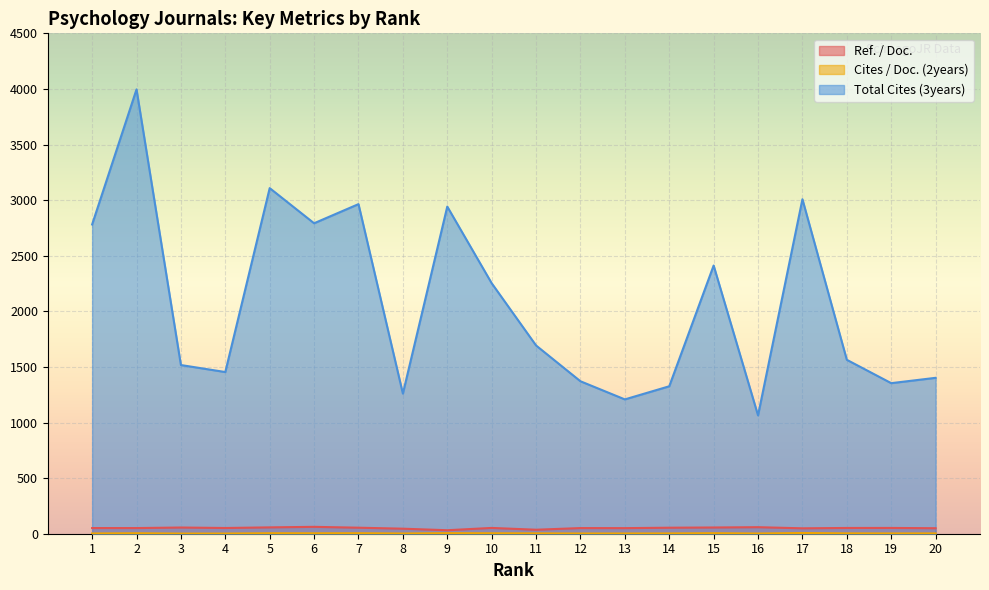

The value of Ref. / Doc. at 17 is 48.6. True or false?

True